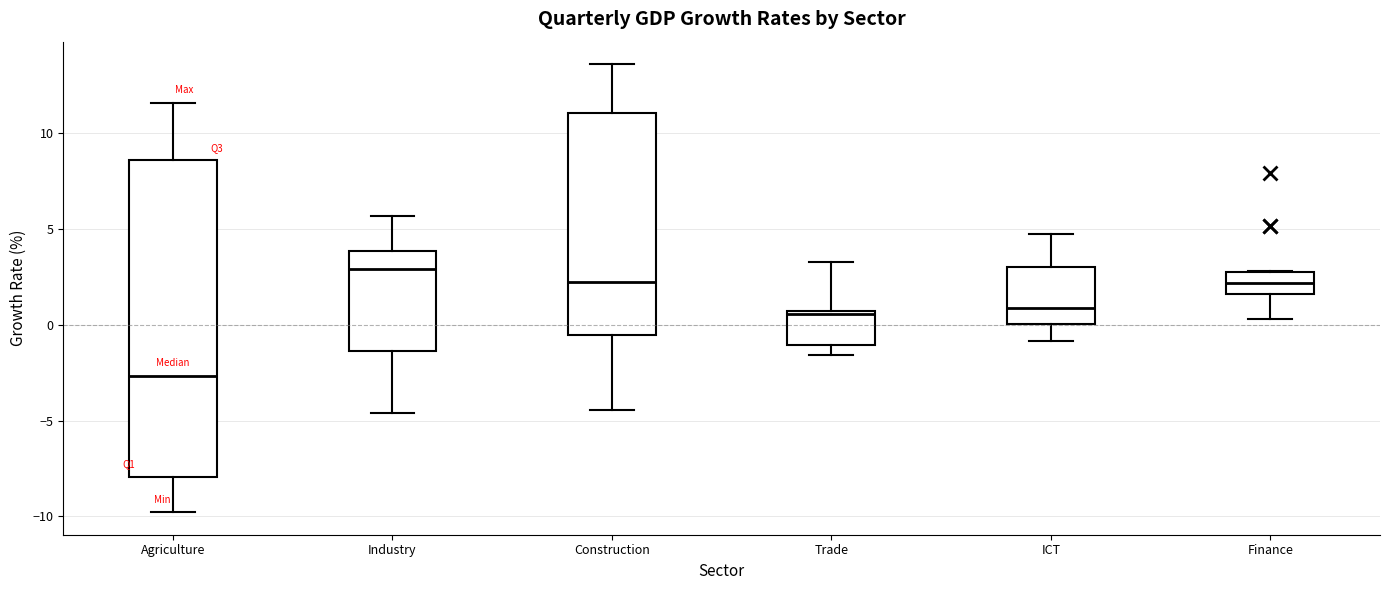

Where is the lower edge of the box for Trade on the y-axis? The values are not printed on the chart, so give them approximately, as read against the axis.

-1.0